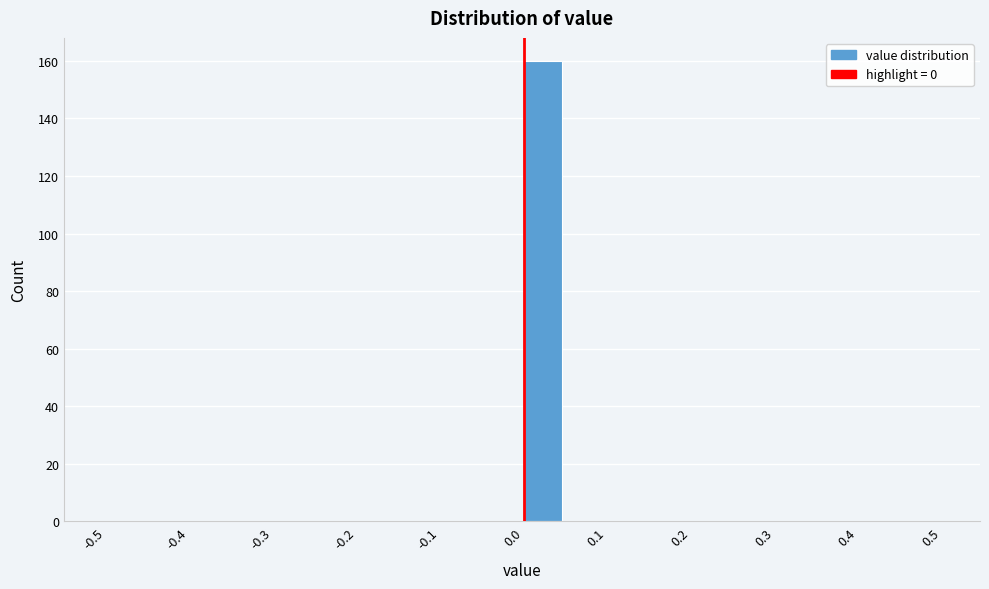

How tall is the bar that spans 0.00 to 0.05 on the x-axis? The values are not printed on the chart, so give them approximately, as read against the axis.

160